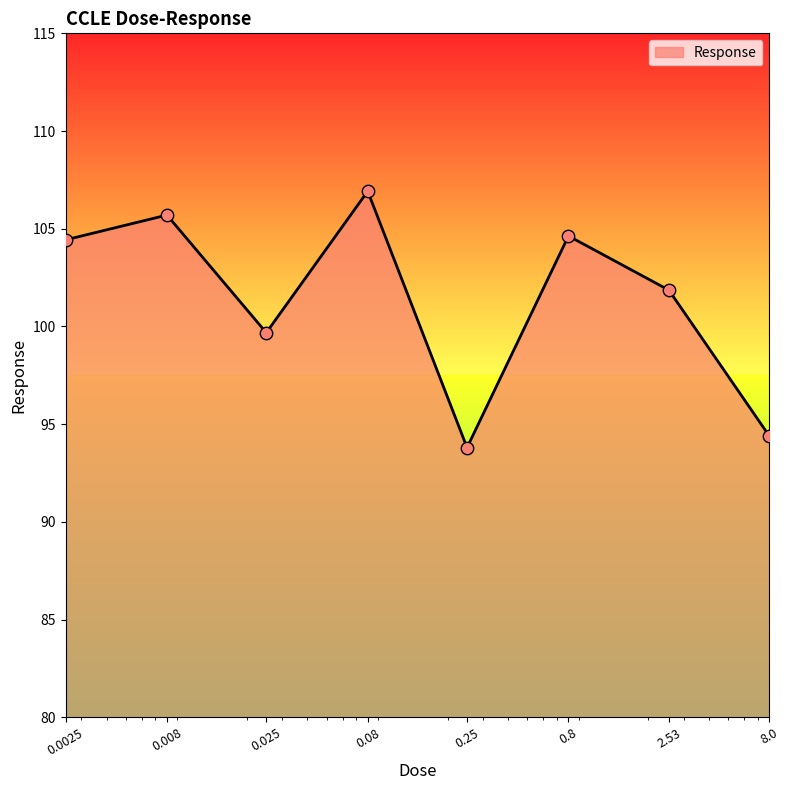

What is the average value?

101.4